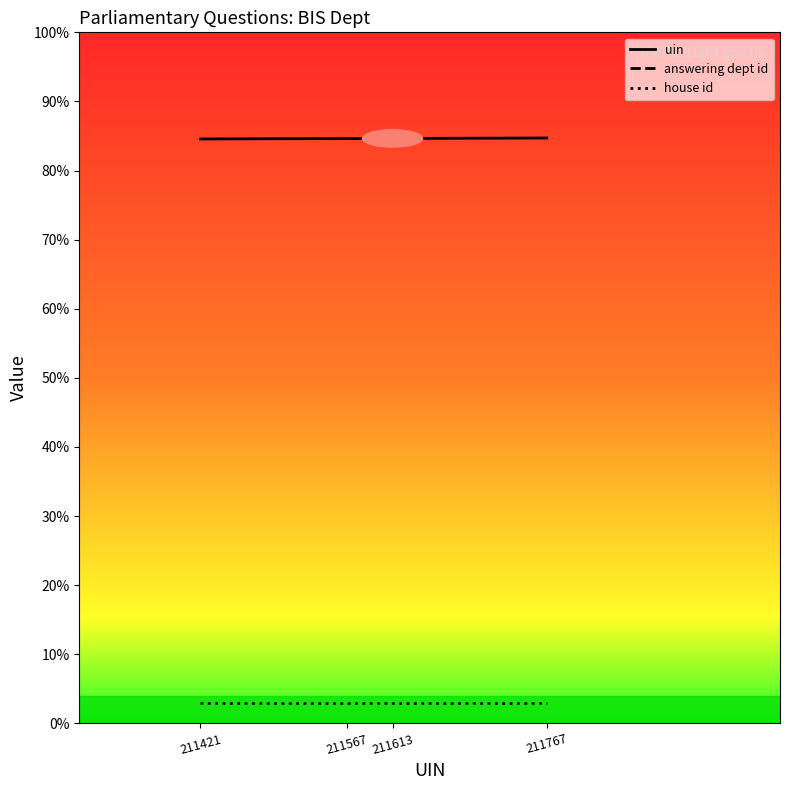

Rank the series at 211767 from highest to lowest value.

answering dept id, uin, house id